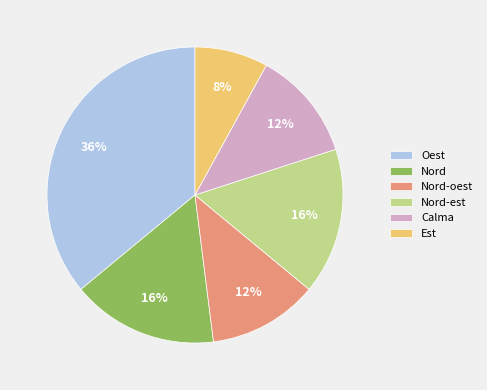

To the nearest percent, what percentage of the pie is Oest?

36%